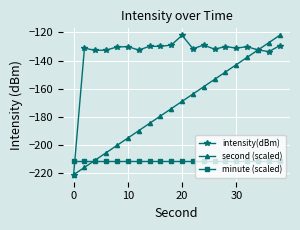

What is the value of the minute (scaled) point at the 8th from the left?

-211.1